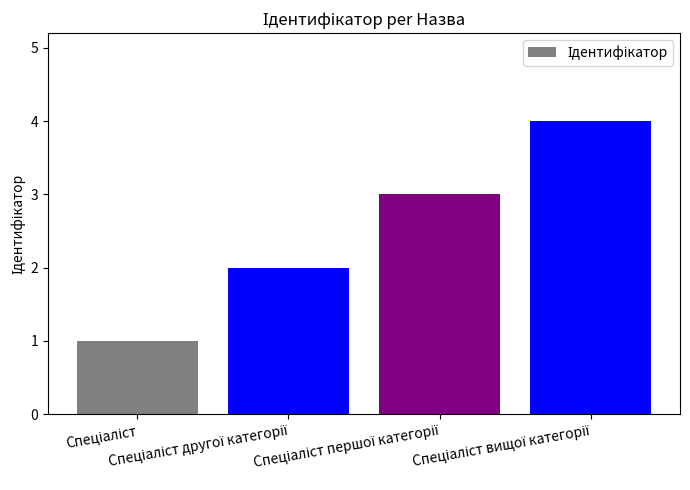

What is the value of the 2nd bar from the left?

2